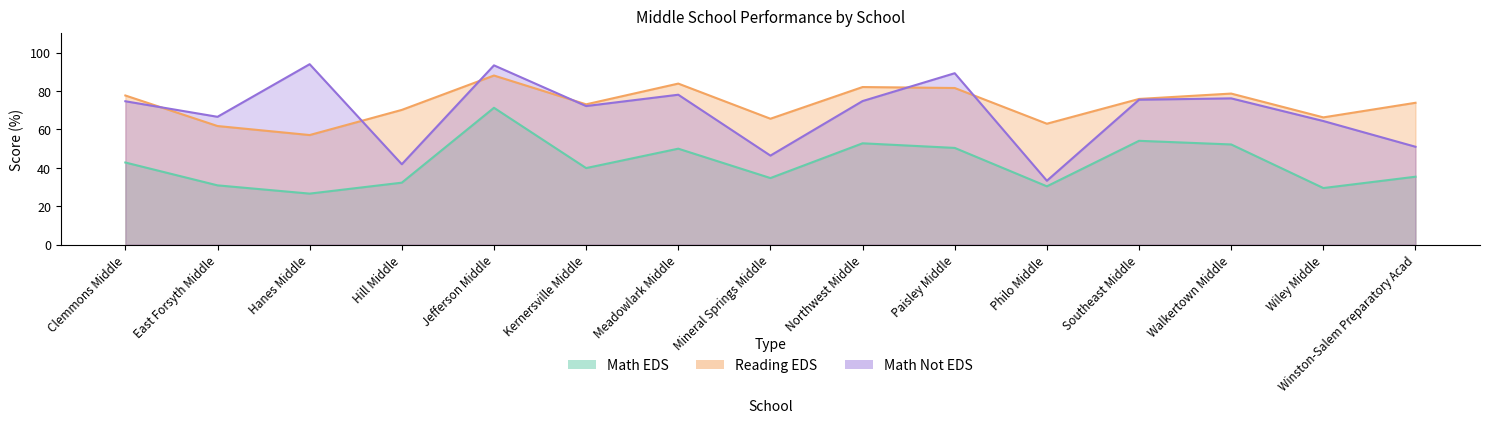

What is the difference between the maximum and minimum values in the Math EDS series?

44.7